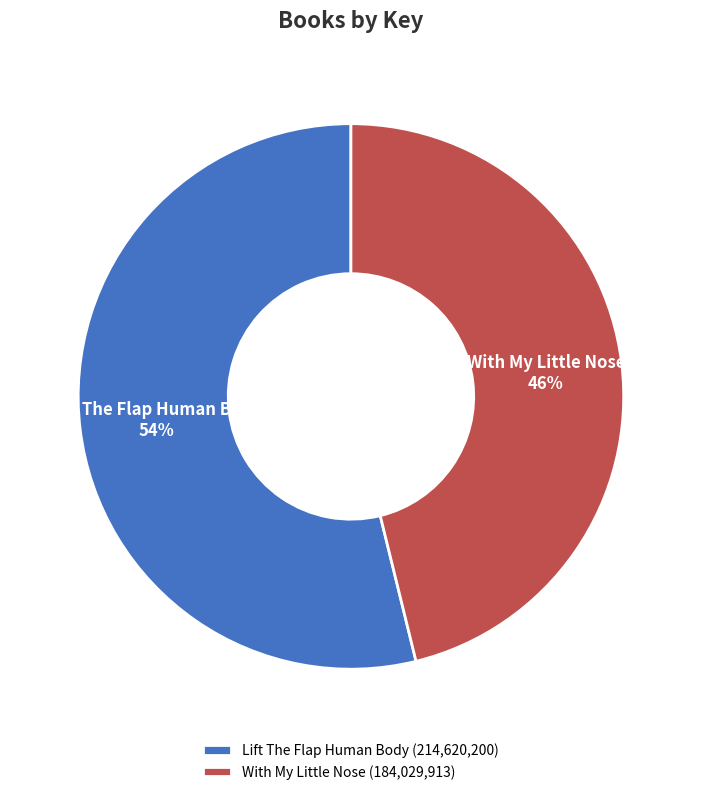

What is the ratio of the value at Lift The Flap Human Body to the value at With My Little Nose?

1.2